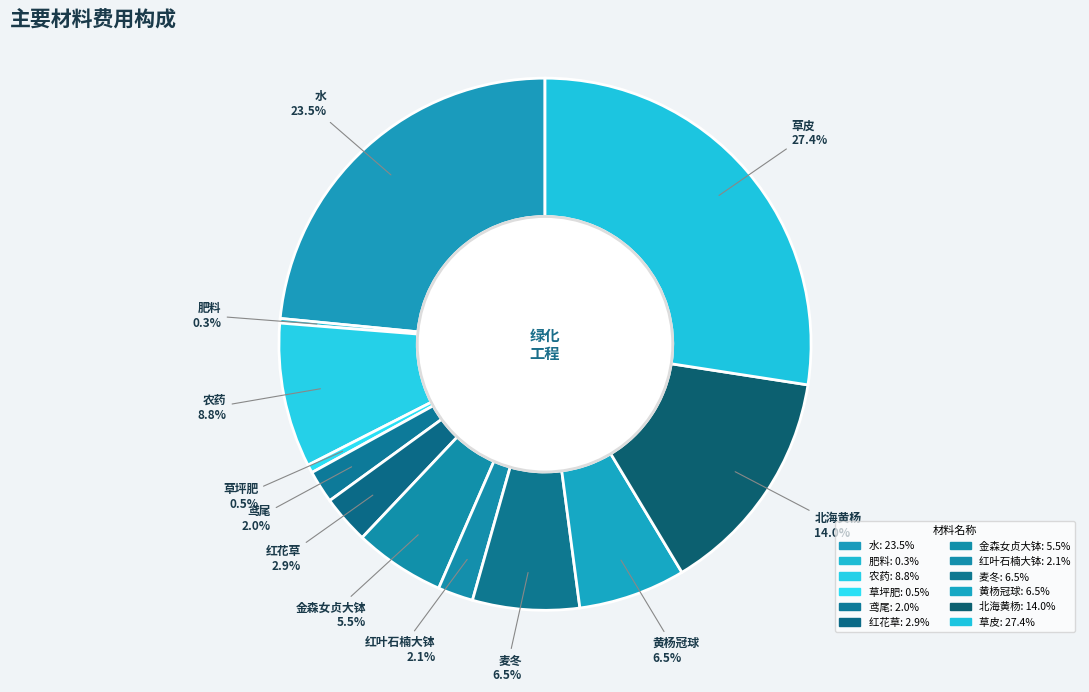

The 红花草 slice represents 1% of the pie. True or false?

False